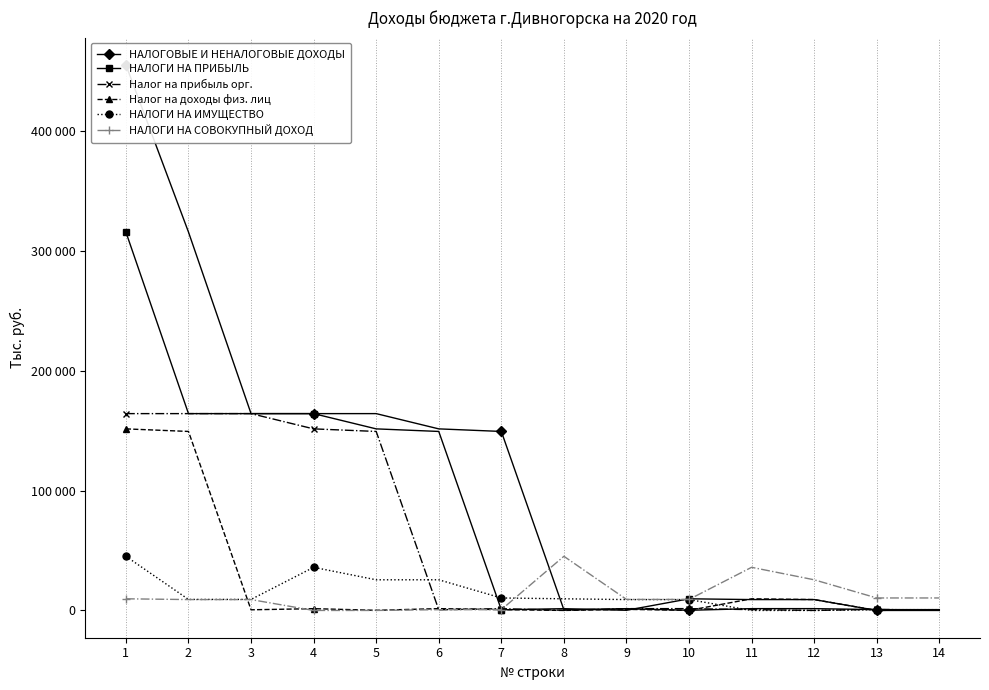

What value does the Налог на прибыль орг. series have at 3?

164234.0